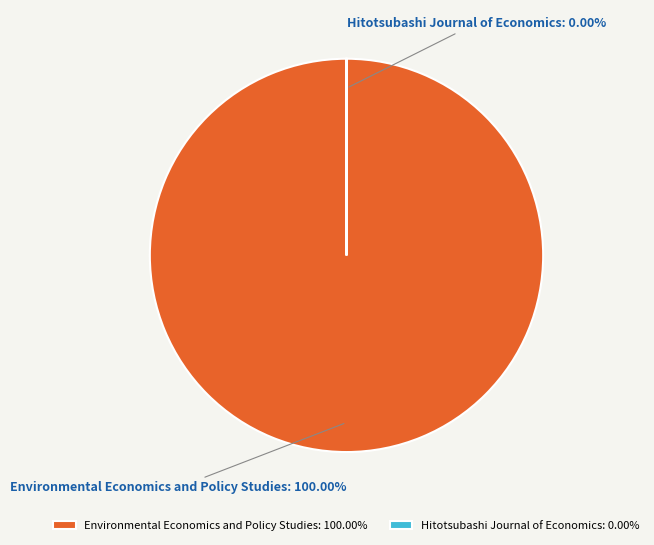

Is there any slice that represents more than half of the pie?

Yes